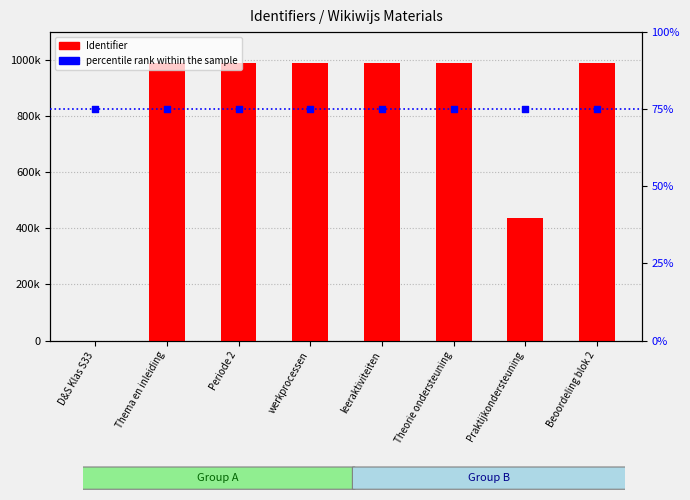

Which series contains the highest Y value?

Identifier